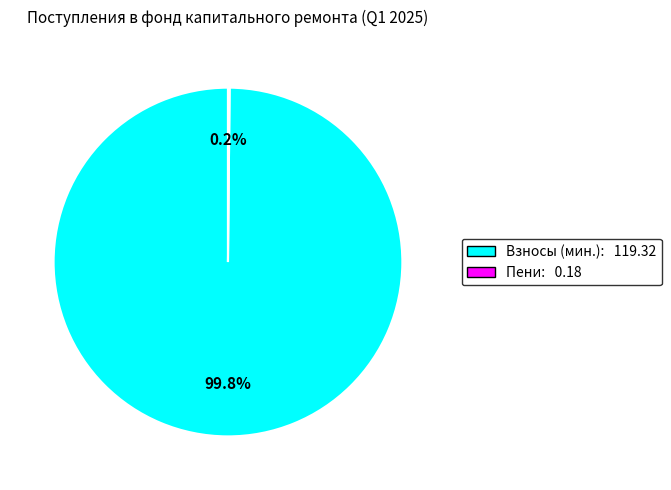

Does any single category account for the majority?

Yes